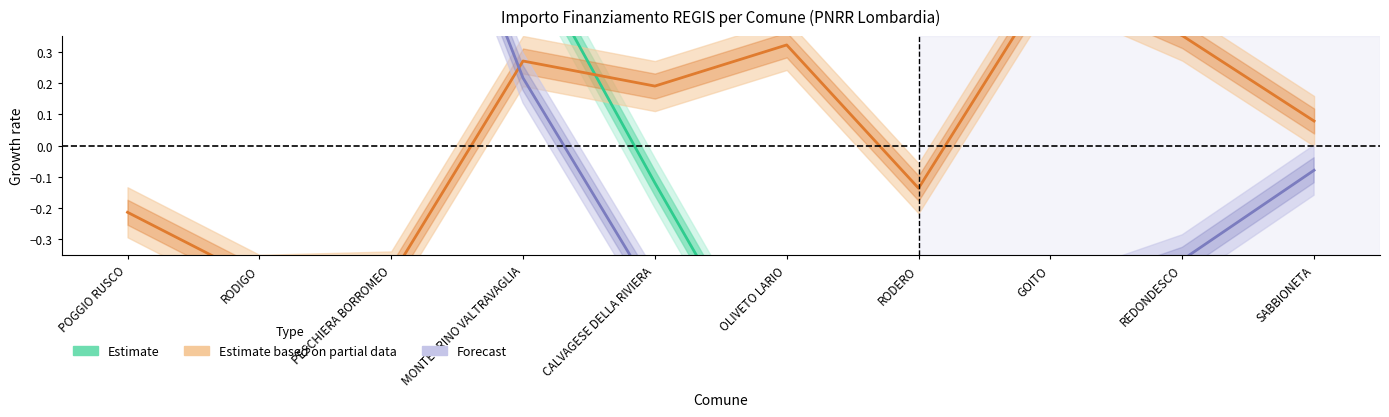

Does the chart have visible grid lines?

No